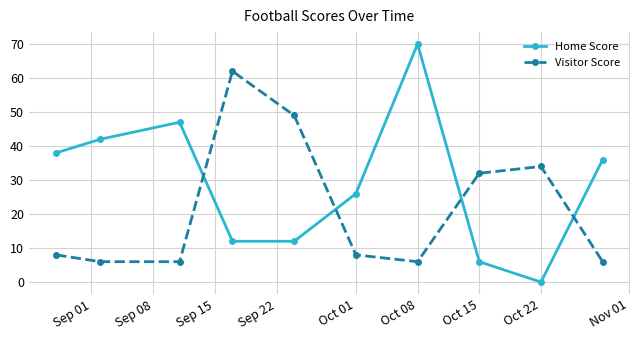

What is the maximum value for Visitor Score?

62